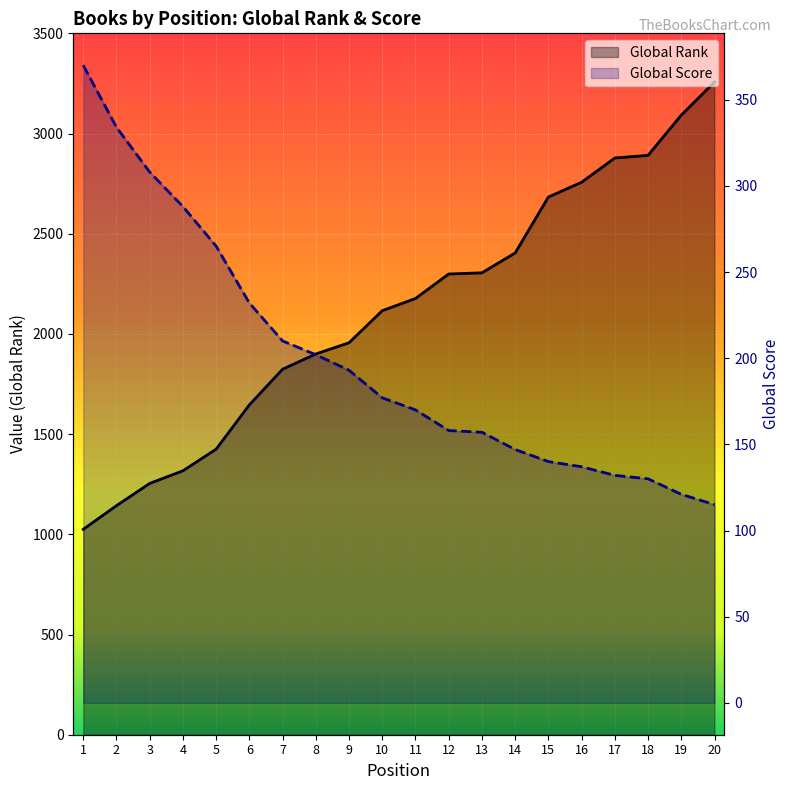

Rank the series at 3 from highest to lowest value.

Global Rank, Global Score